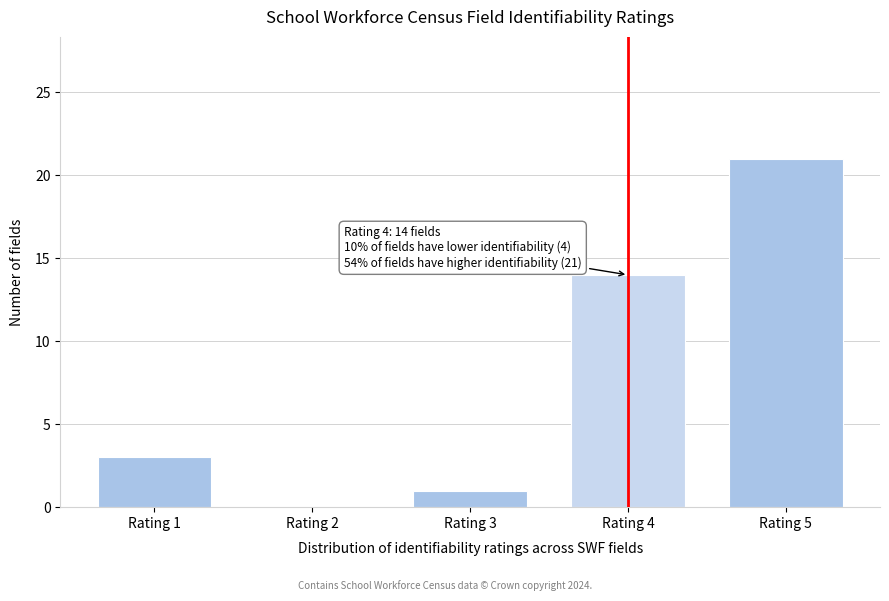

Reading left to right, what are all the values shown in this chart?

Rating 1=3	Rating 2=0	Rating 3=1	Rating 4=14	Rating 5=21